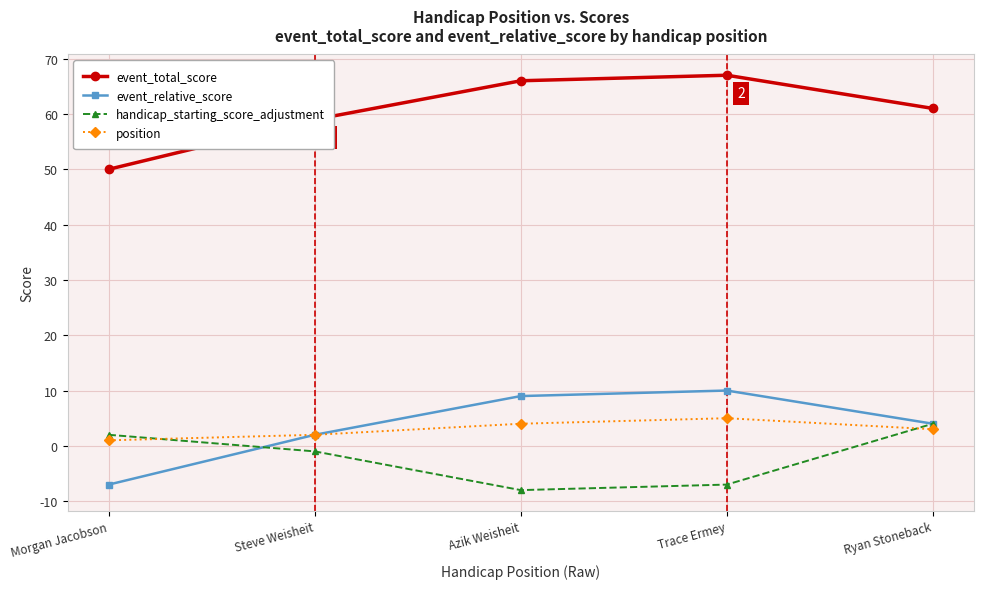

What are all the series names shown in the legend?

event_total_score, event_relative_score, handicap_starting_score_adjustment, position